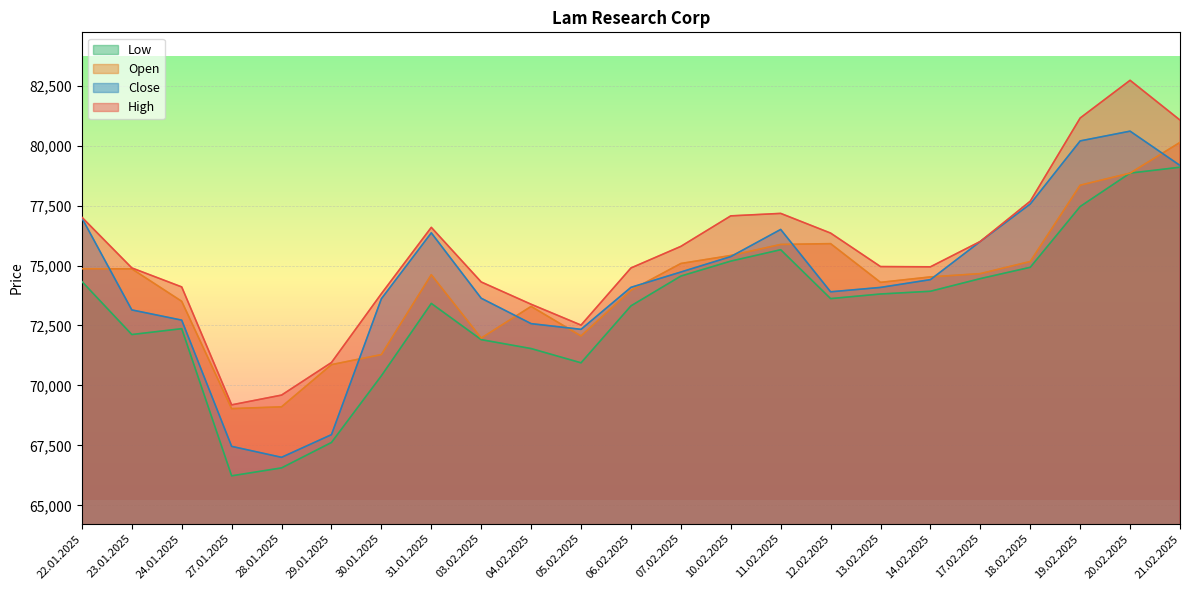

What is the sum of the Open values at 13.02.2025 and 05.02.2025?

146359